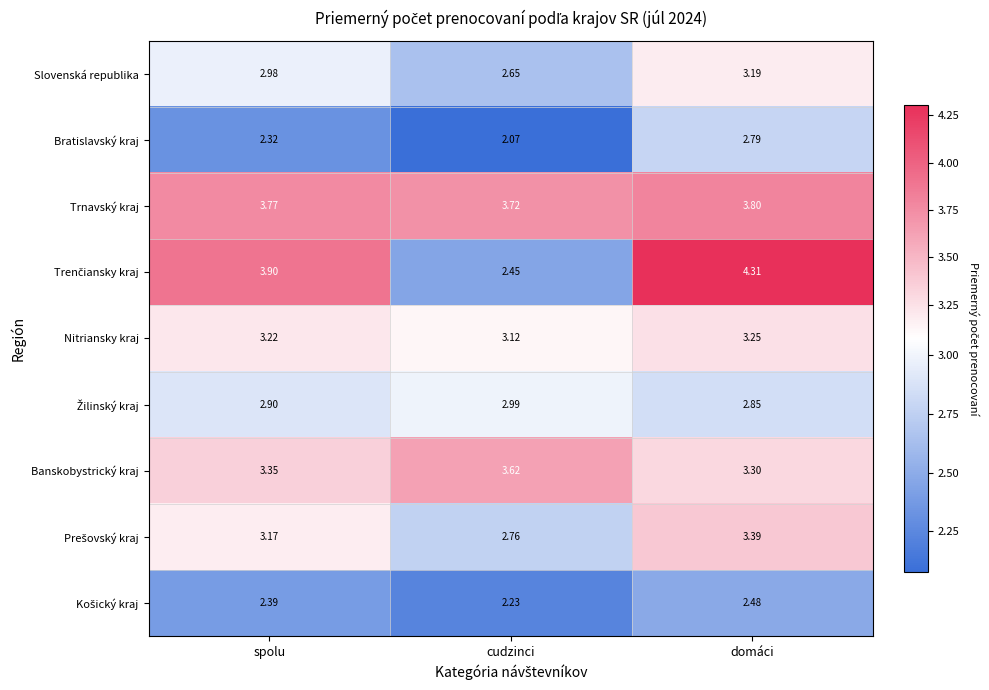

At which label does Banskobystrický kraj reach its peak?

cudzinci